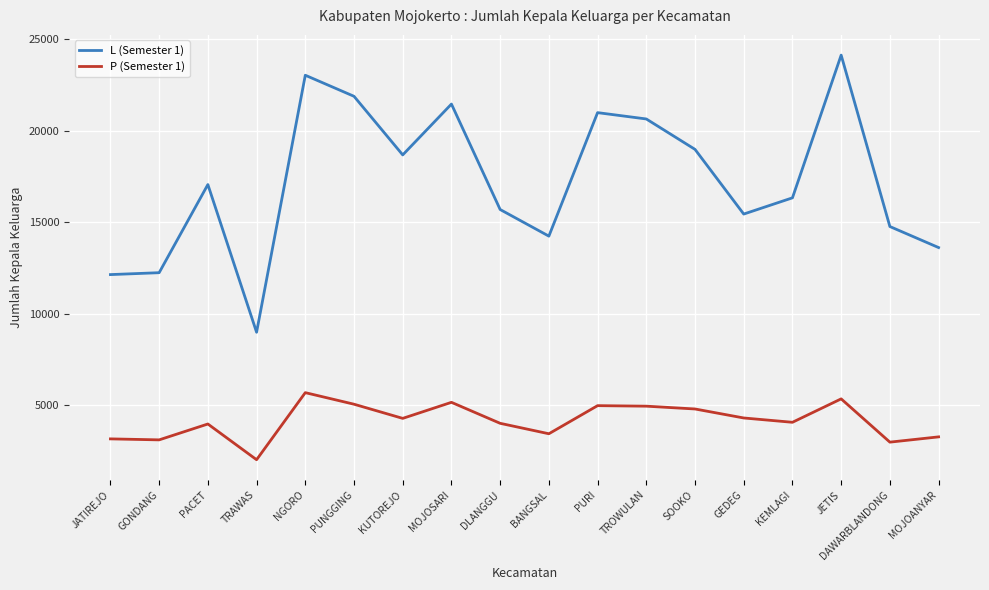

The value of L (Semester 1) at TROWULAN is 14118. True or false?

False